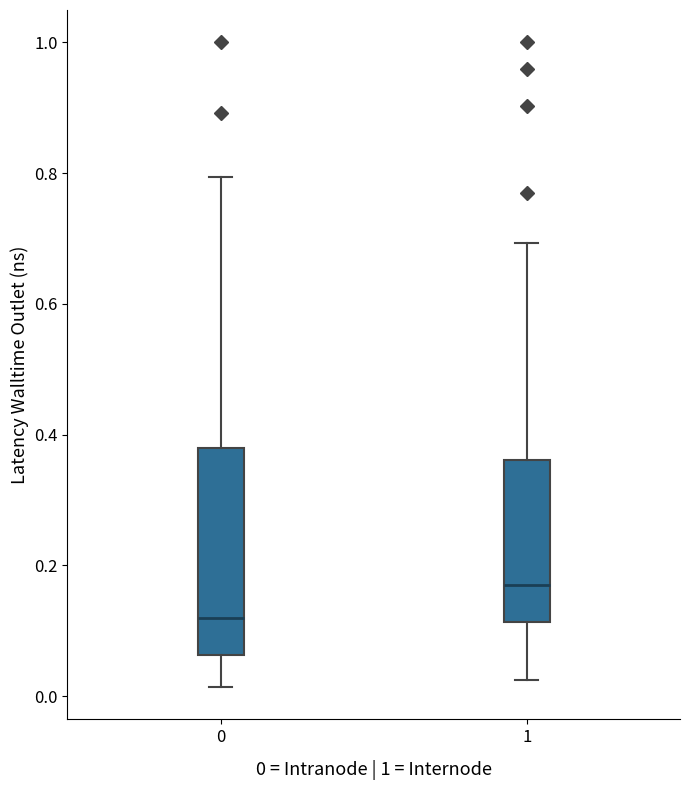

Reading left to right, transcribe this box plot: for each box, give where its median line is, the range the box spans, and where its two whiskers end, as read against the y-axis. The values are not printed on the chart, so give them approximately, as read against the axis.

0: median 0.12, box 0.06 to 0.38, whiskers 0.02 to 0.80
1: median 0.16, box 0.12 to 0.36, whiskers 0.02 to 0.70